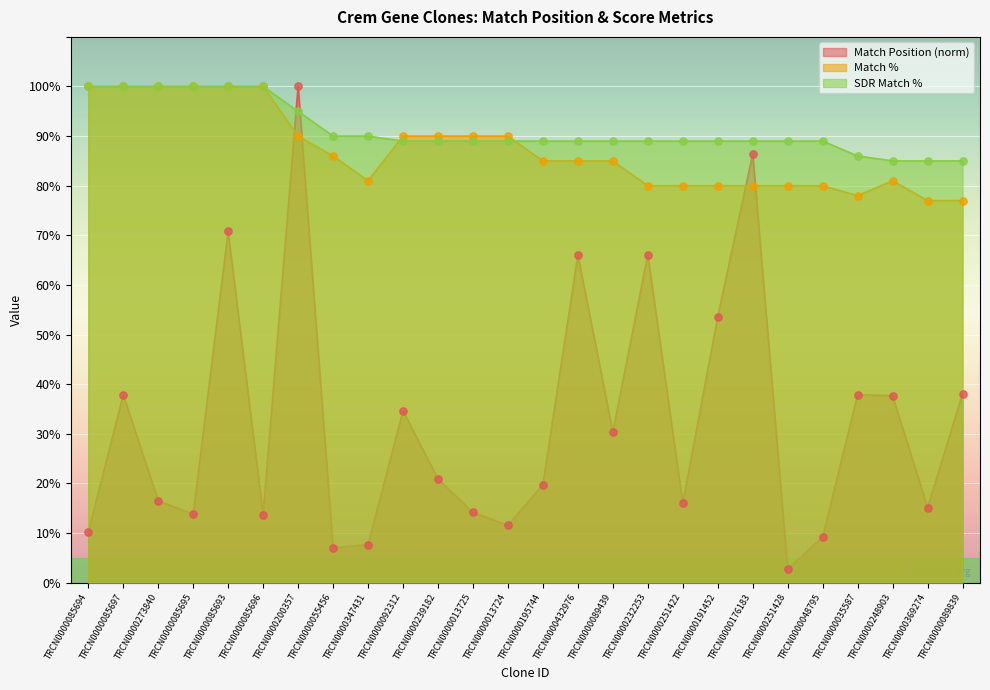

Is the value of Match % at TRCN0000251422 greater than the value of SDR Match % at TRCN0000089439?

No